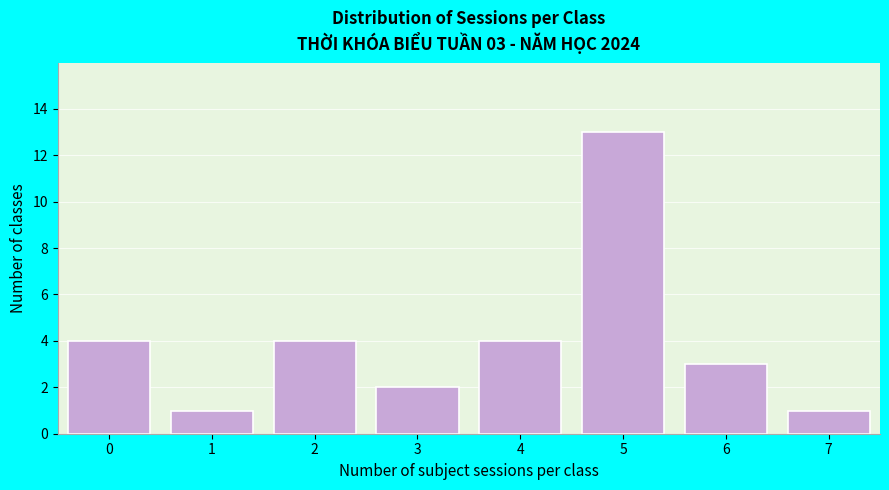

Reading right to left, extract all data points from this chart.

7=1	6=3	5=13	4=4	3=2	2=4	1=1	0=4